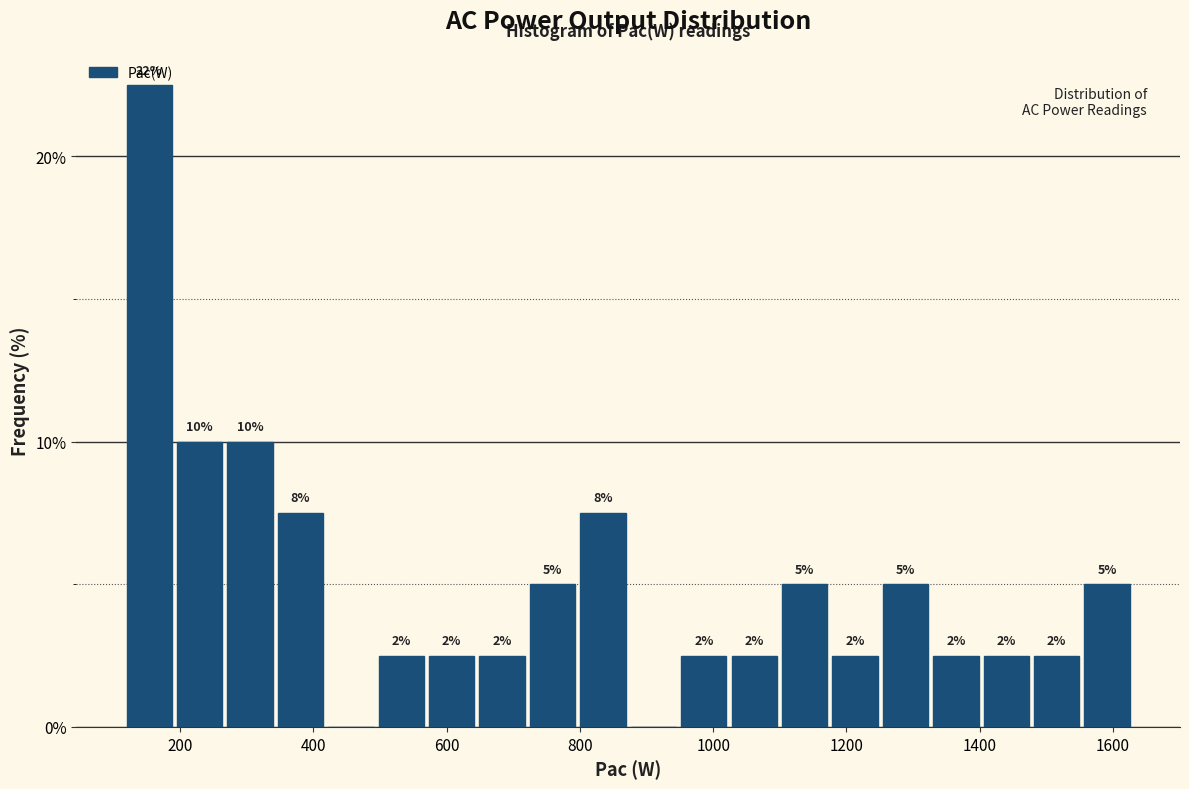

Around what value on the x-axis is the tallest bar? Give the approximate position of its centre, as read against the axis.

160